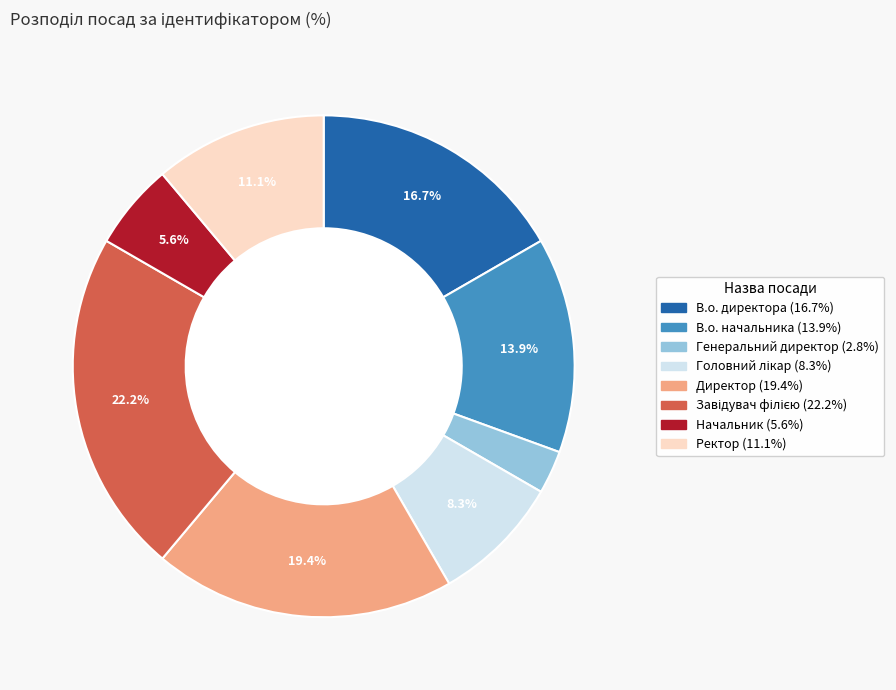

What percentage is NOT represented by Ректор?

88.9%